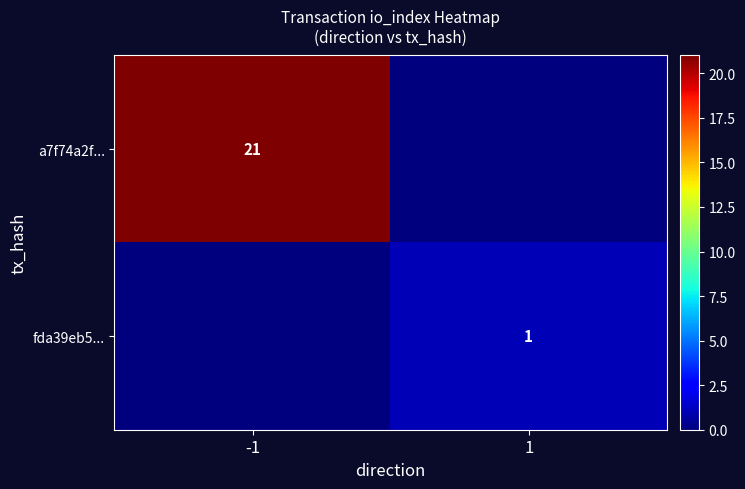

The a7f74a2f... series shows 21 at -1. True or false?

True